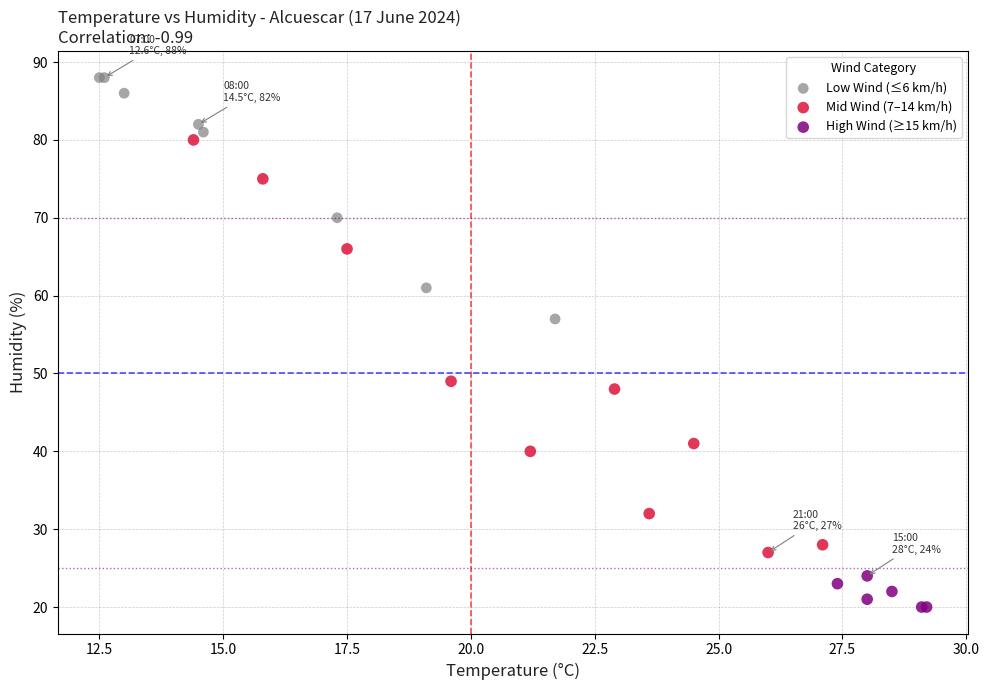

Which series contains the lowest Y value?

High Wind (≥15 km/h)